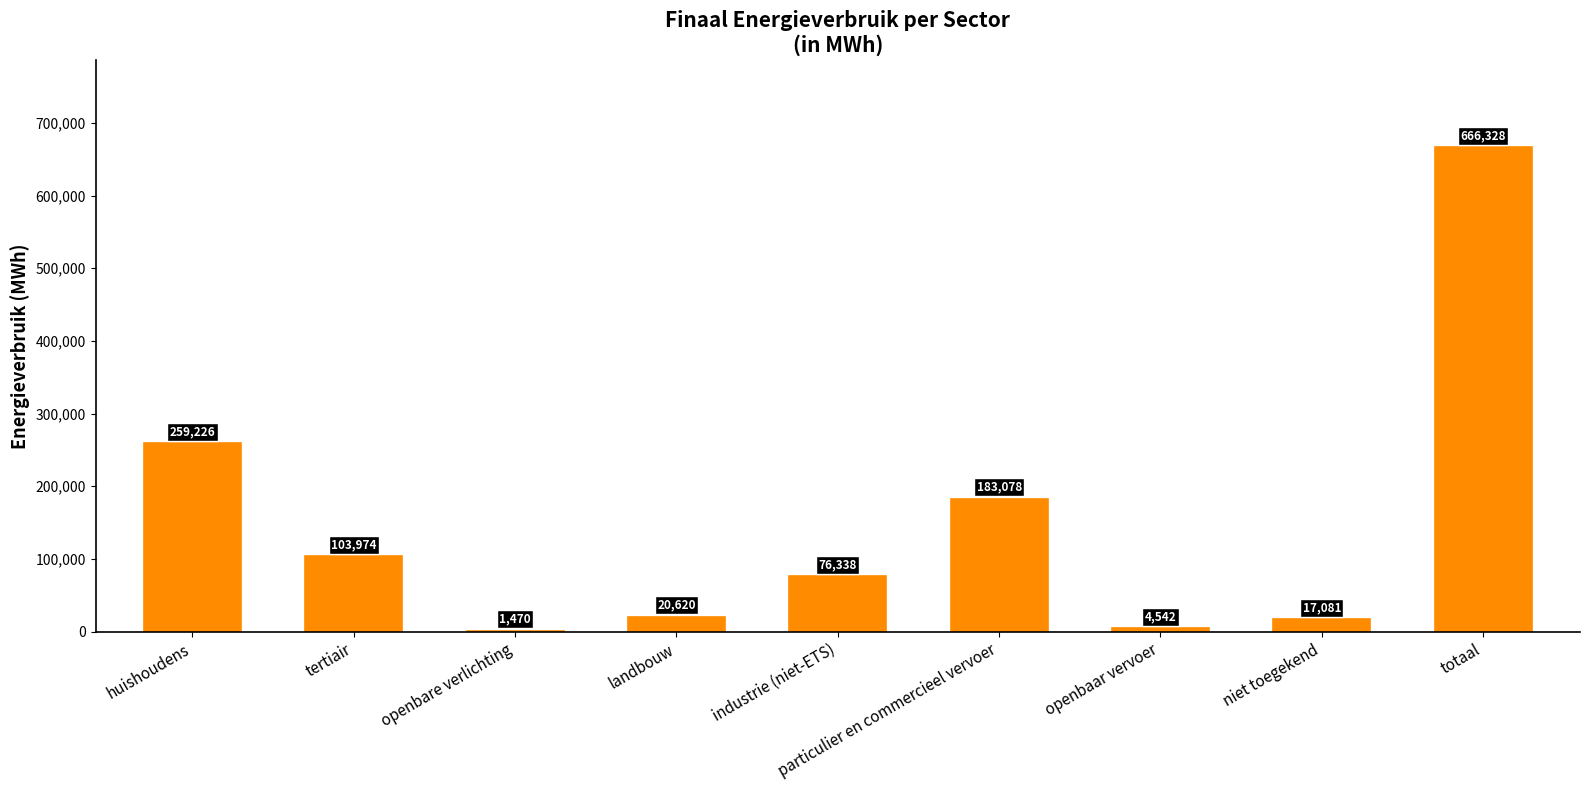

What is the maximum value shown in the chart?

666328.2